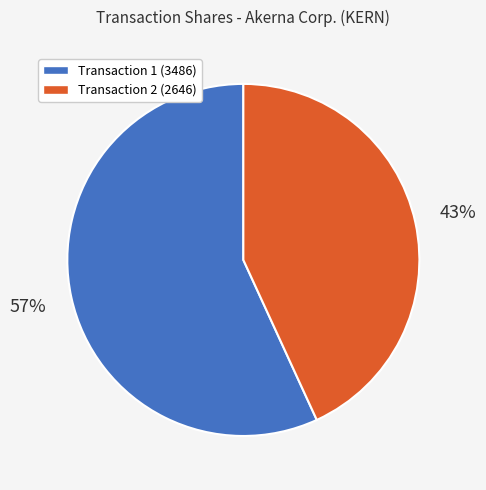

To the nearest percent, what is the average slice percentage?

50%